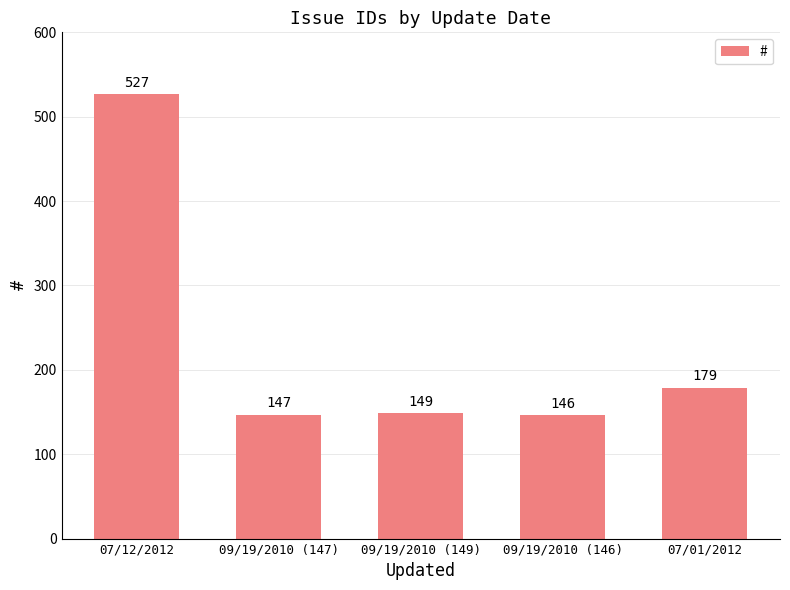

What is the change in value from 09/19/2010 (147) to 09/19/2010 (149)?

+2